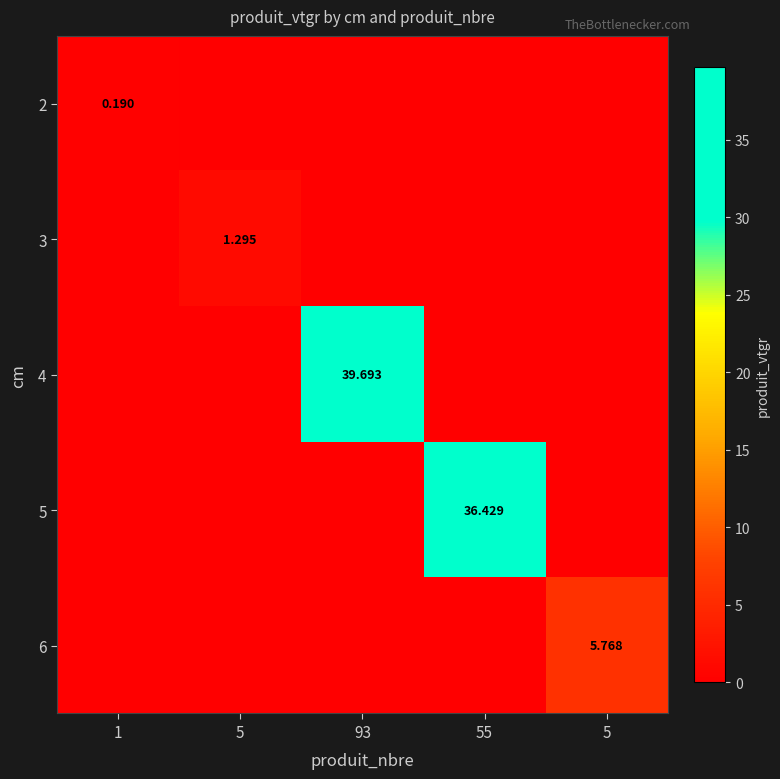

What is the difference between the 3 values at 5 and 55?

1.3